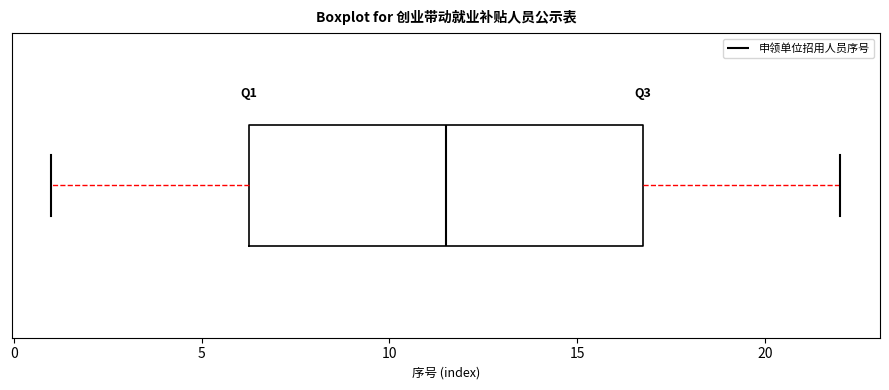

Where is the right edge of the box on the x-axis? The values are not printed on the chart, so give them approximately, as read against the axis.

17.0